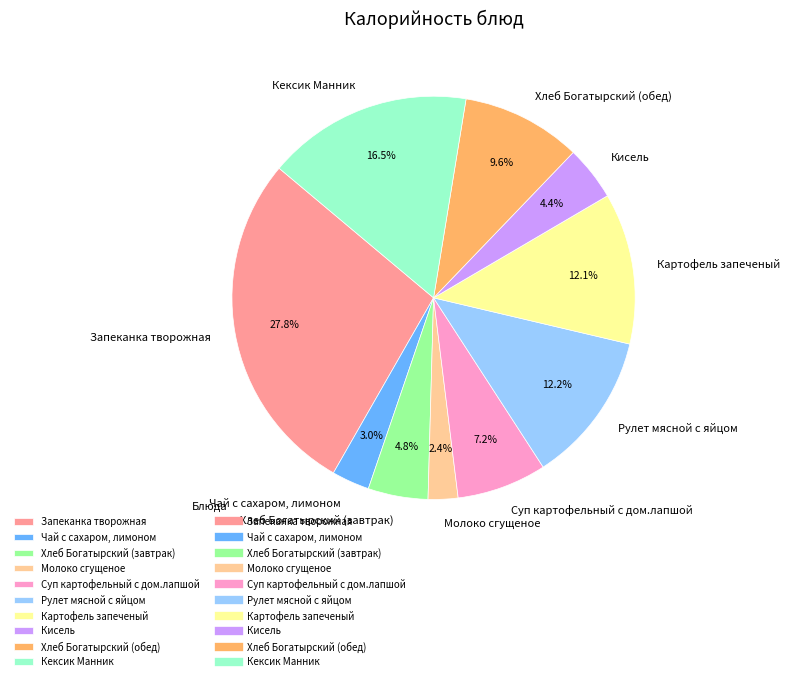

What is the largest slice in the pie chart?

Запеканка творожная